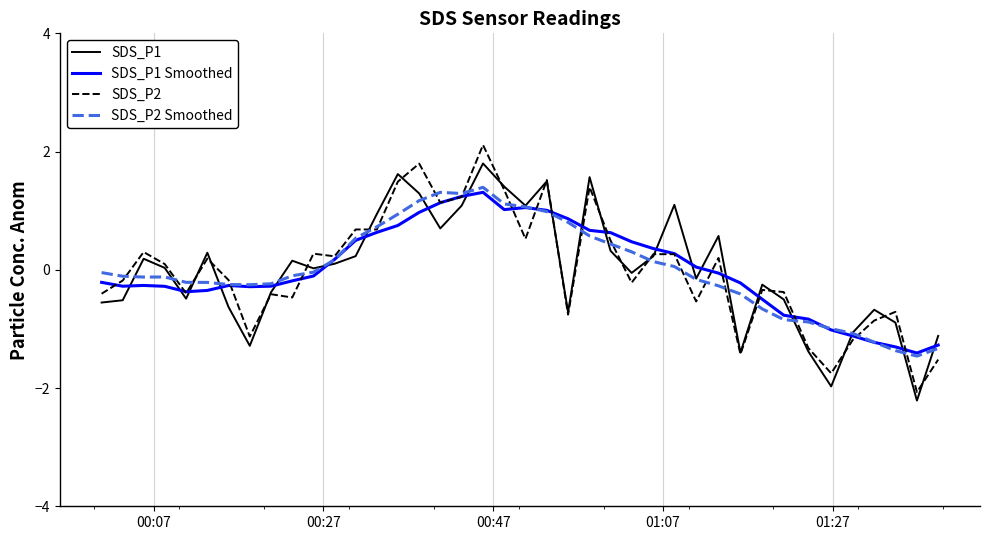

What is the greatest value displayed?

2.1